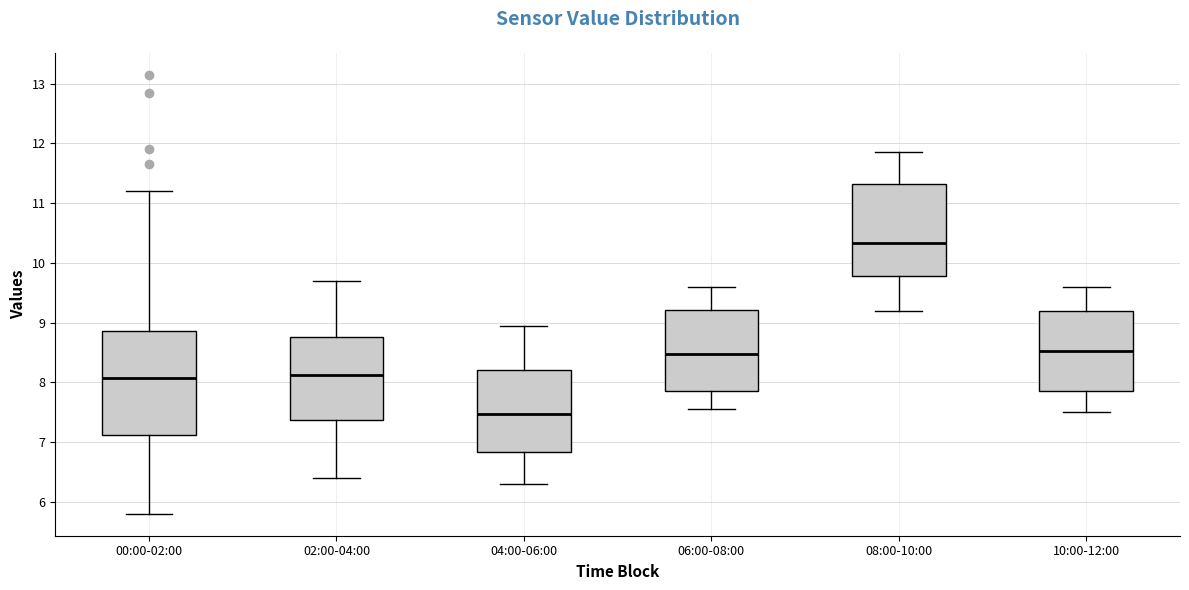

Which box's median line is the lowest?

04:00-06:00